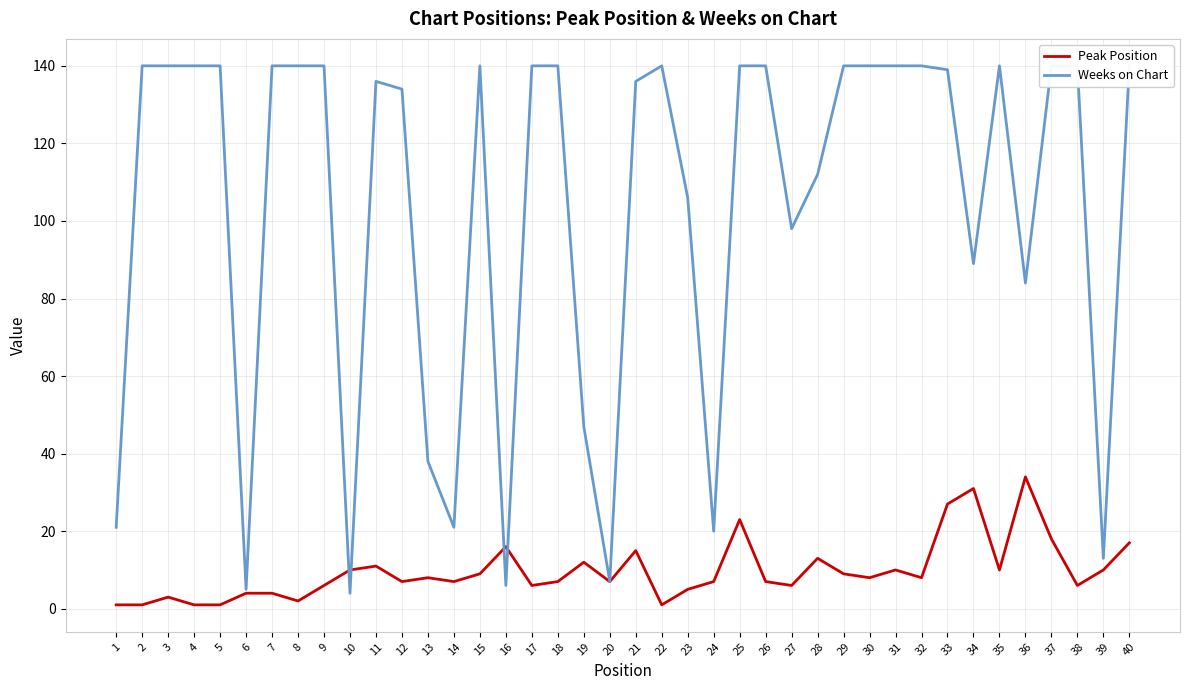

What is the sum of all Weeks on Chart values?

4156